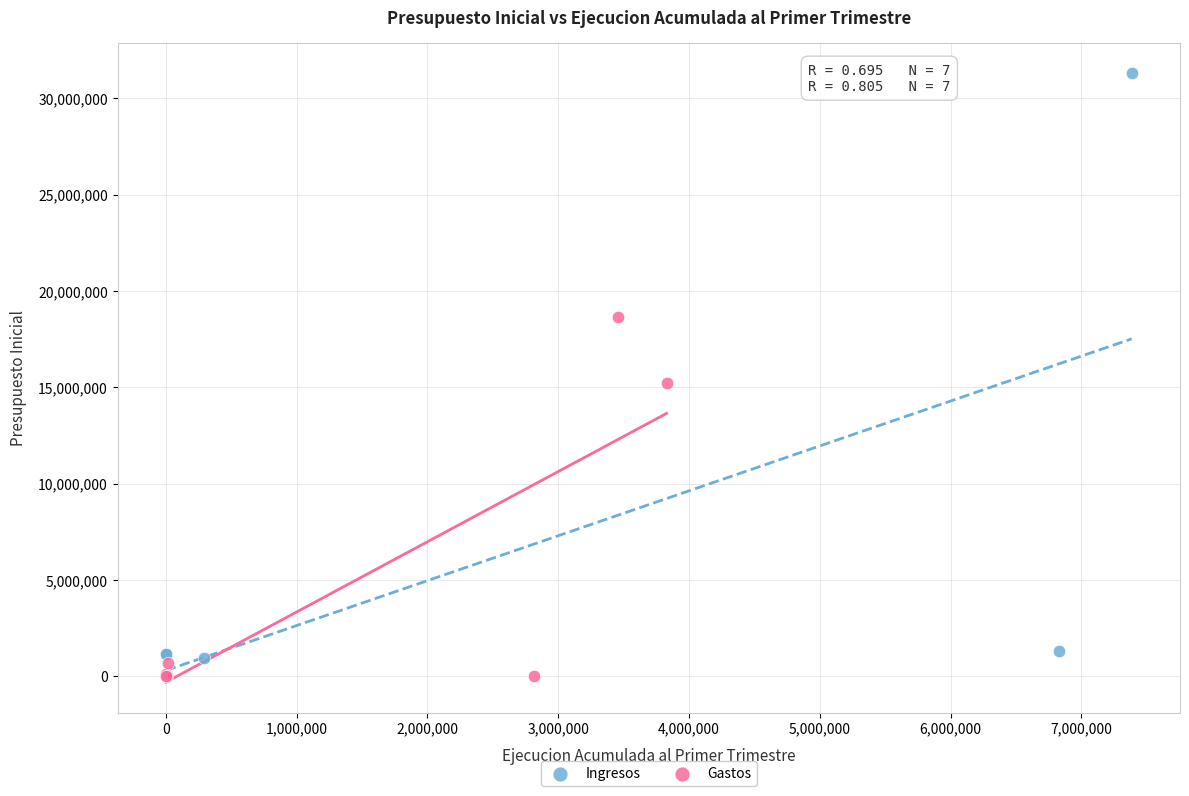

Which series has the largest Y range (max minus min)?

Ingresos